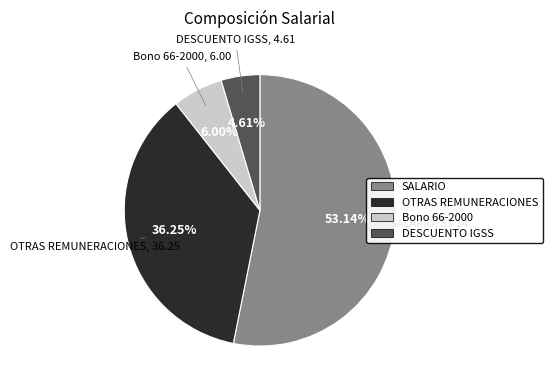

Is it true that OTRAS REMUNERACIONES is 31% of the pie?

False